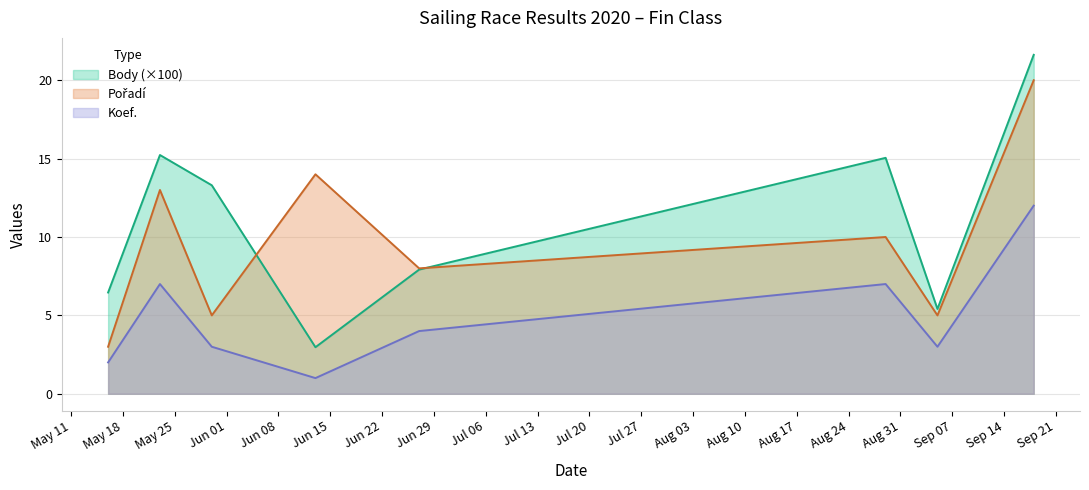

What is the total value across all series at 2020-09-05?

13.4